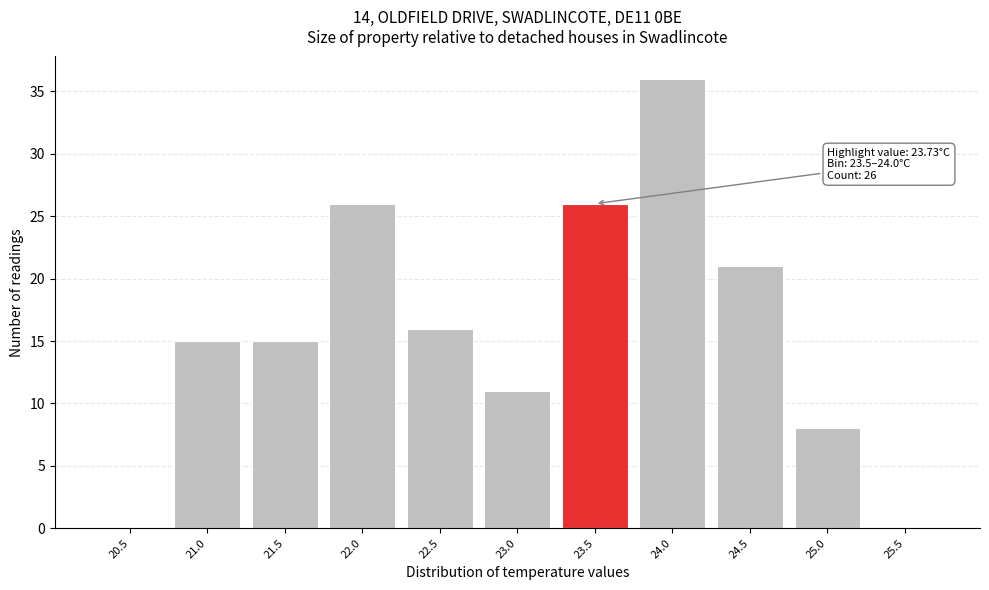

Reading left to right, extract all data points from this chart.

20.5=0	21.0=15	21.5=15	22.0=26	22.5=16	23.0=11	23.5=26	24.0=36	24.5=21	25.0=8	25.5=0